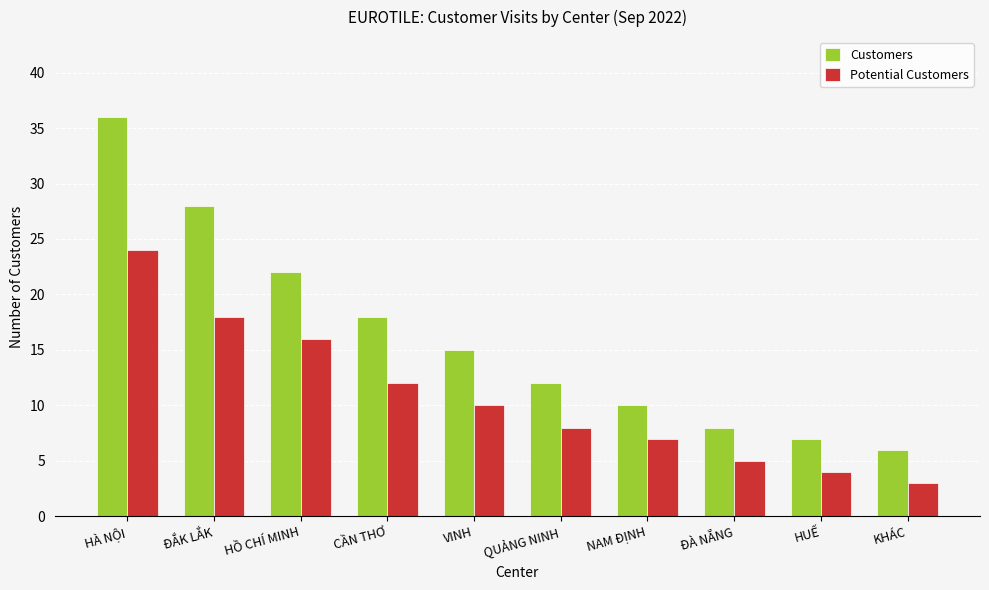

Reading left to right, transcribe all the data shown in this chart.

Customers: HÀ NỘI=36	ĐẮK LẮK=28	HỒ CHÍ MINH=22	CẦN THƠ=18	VINH=15	QUẢNG NINH=12	NAM ĐỊNH=10	ĐÀ NẴNG=8	HUẾ=7	KHÁC=6
Potential Customers: HÀ NỘI=24	ĐẮK LẮK=18	HỒ CHÍ MINH=16	CẦN THƠ=12	VINH=10	QUẢNG NINH=8	NAM ĐỊNH=7	ĐÀ NẴNG=5	HUẾ=4	KHÁC=3